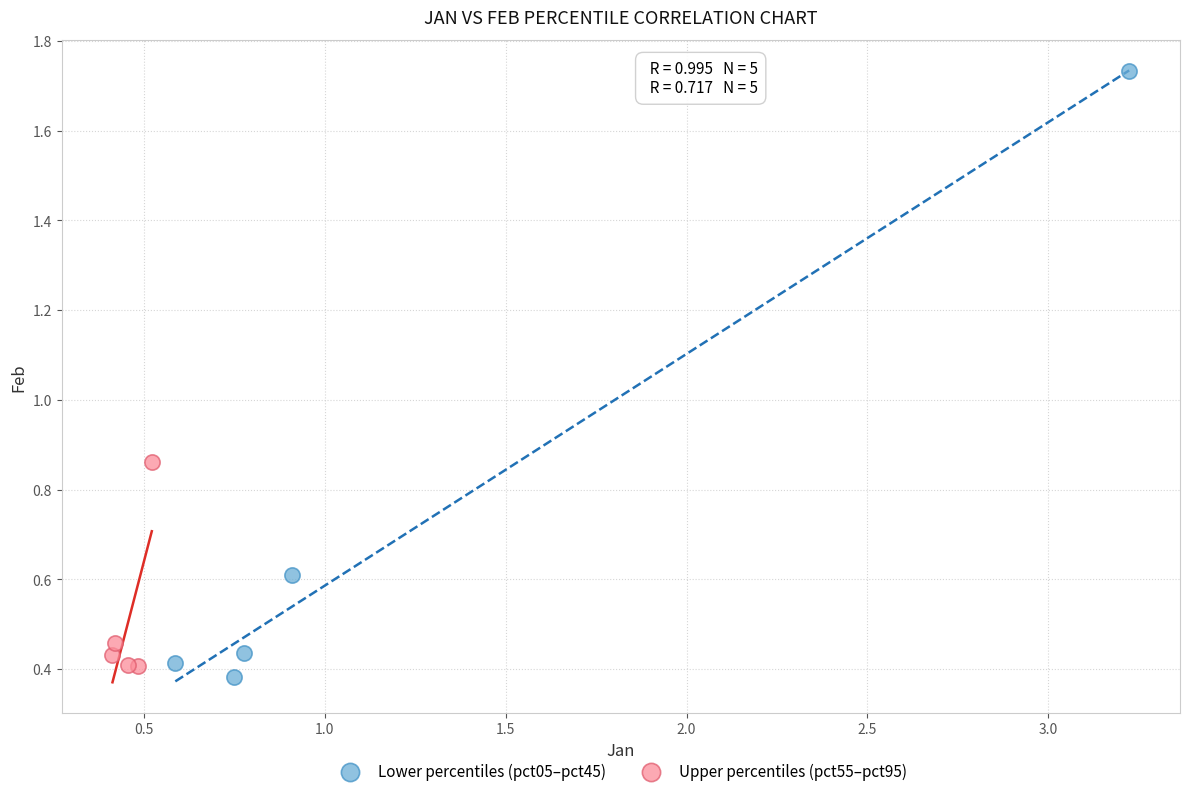

Which series contains the highest Y value?

Lower percentiles (pct05–pct45)